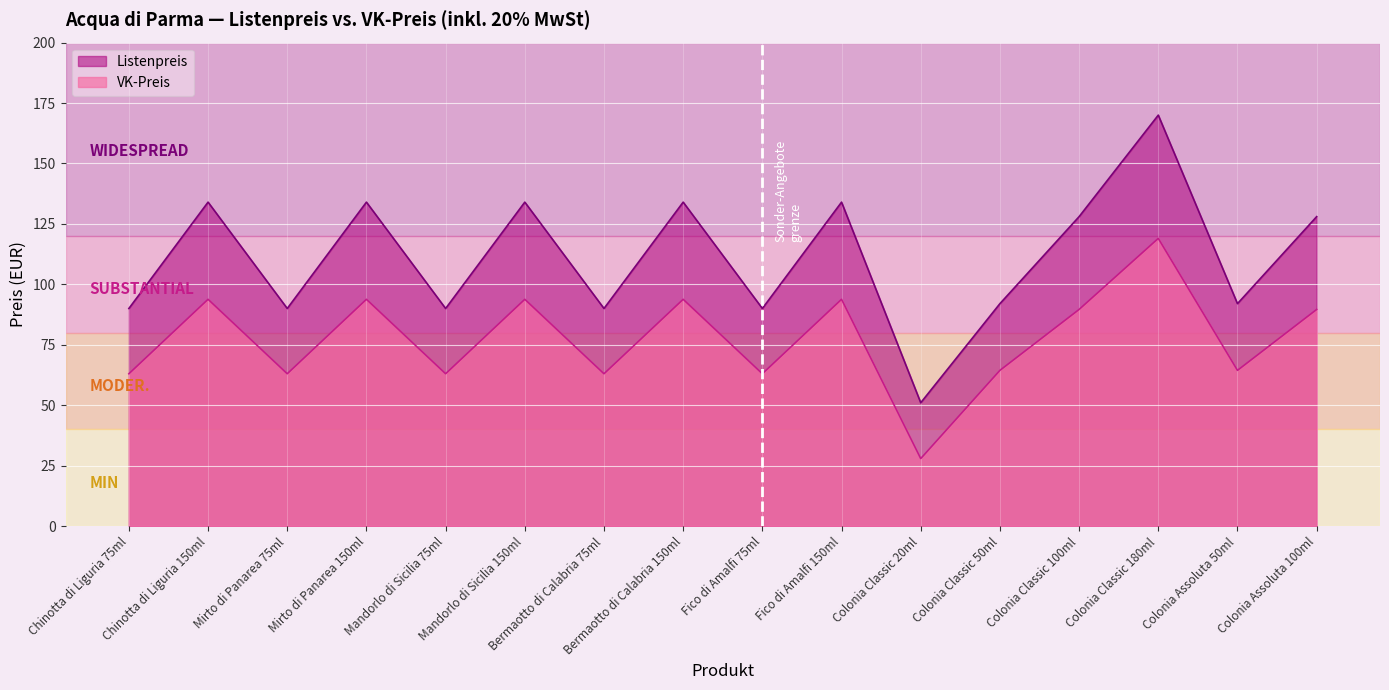

What is the total value across all series at Colonia Classic 50ml?

156.4